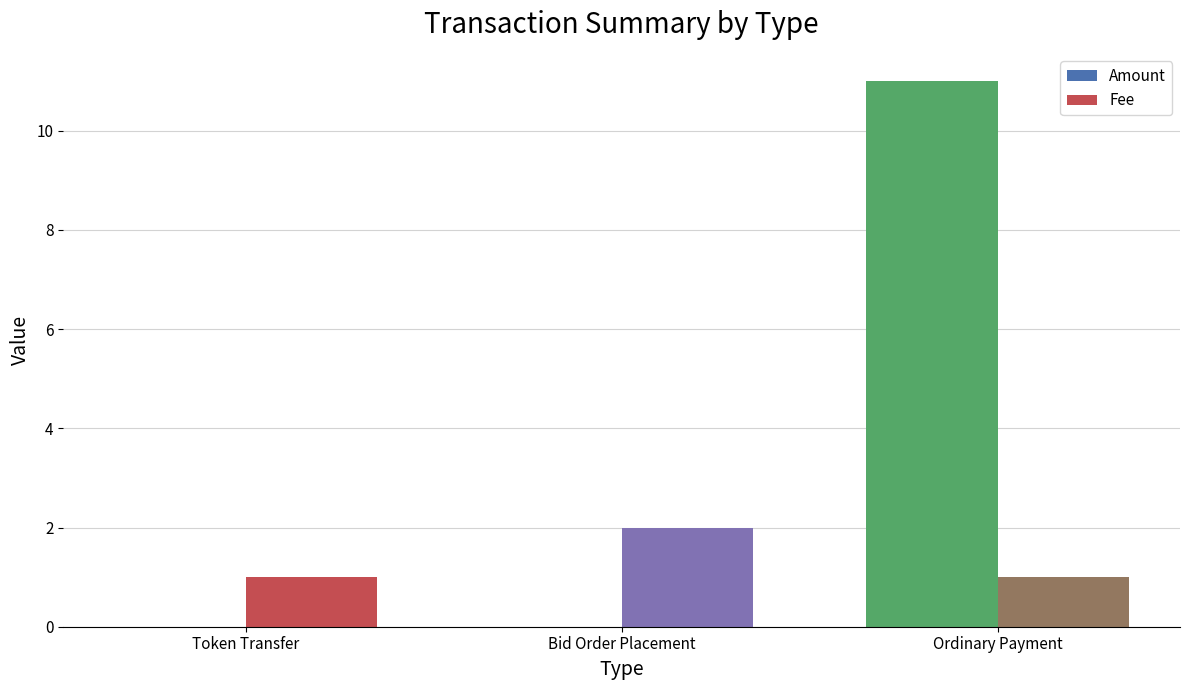

What is the sum of all Fee values?

4